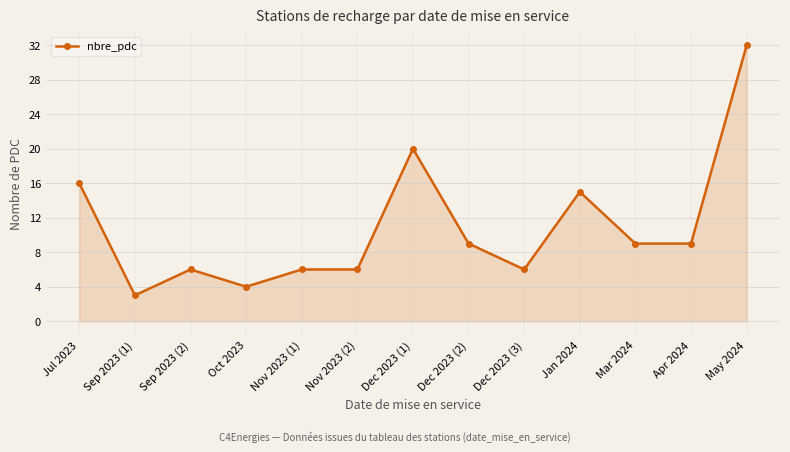

What is the ratio of the value at Nov 2023 (2) to the value at Dec 2023 (3)?

1.0